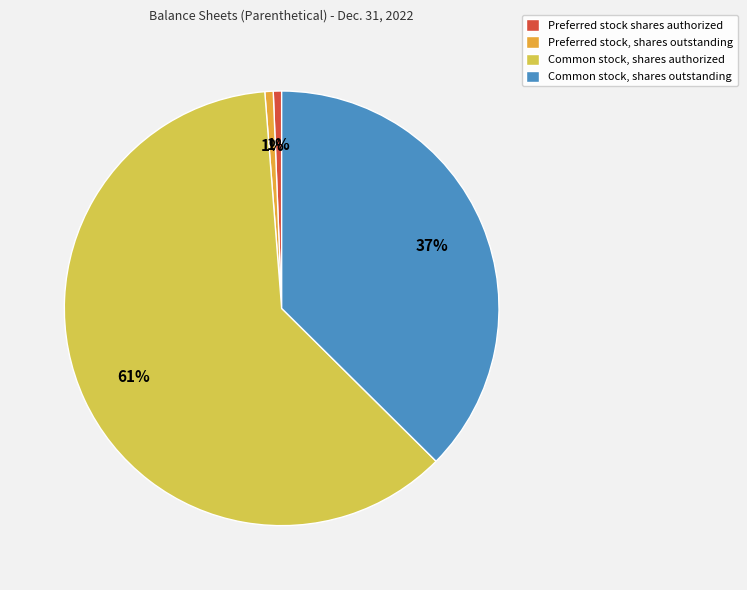

The Common stock, shares authorized slice represents 48% of the pie. True or false?

False